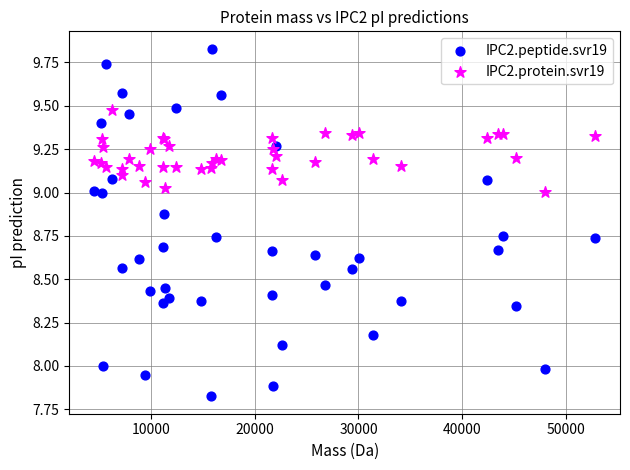

Which series reaches the maximum Y coordinate?

IPC2.peptide.svr19